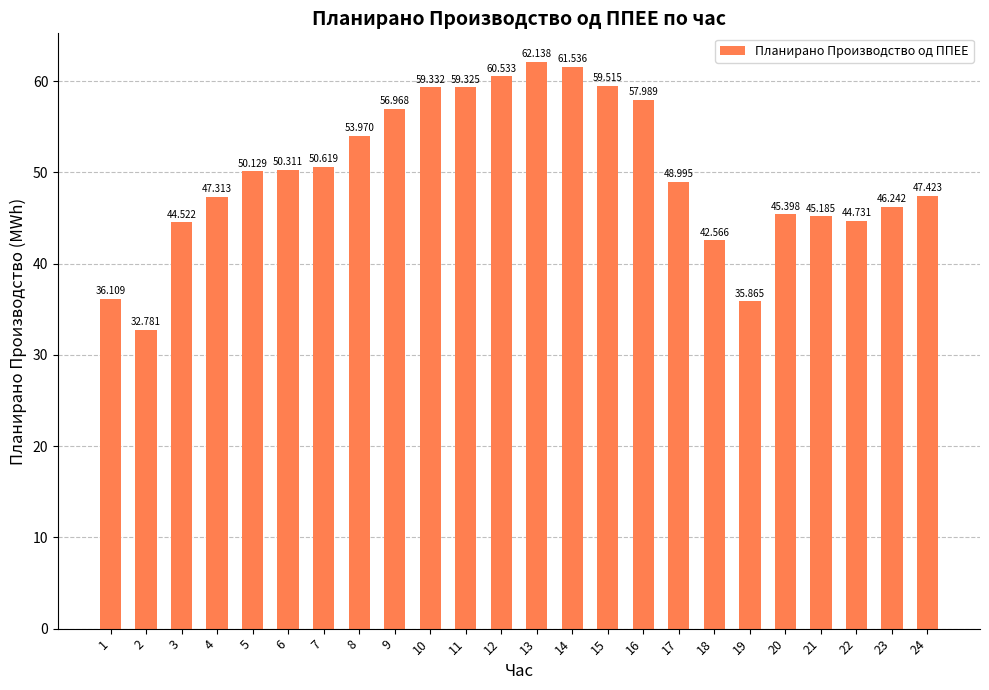

What is the value of the 2nd bar from the left?

32.8